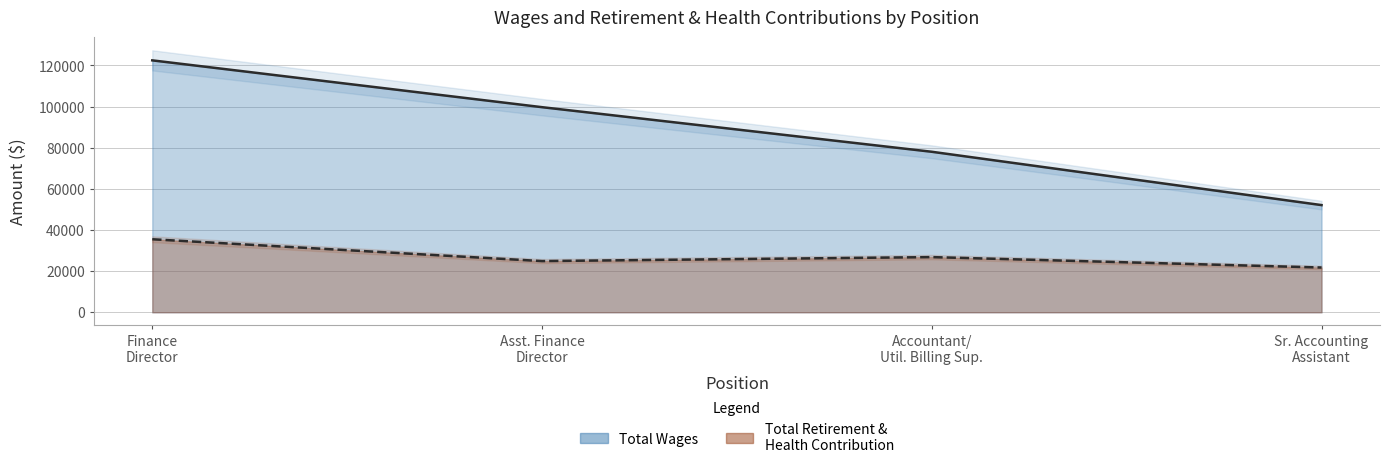

Which series has the widest spread of values?

Total Wages